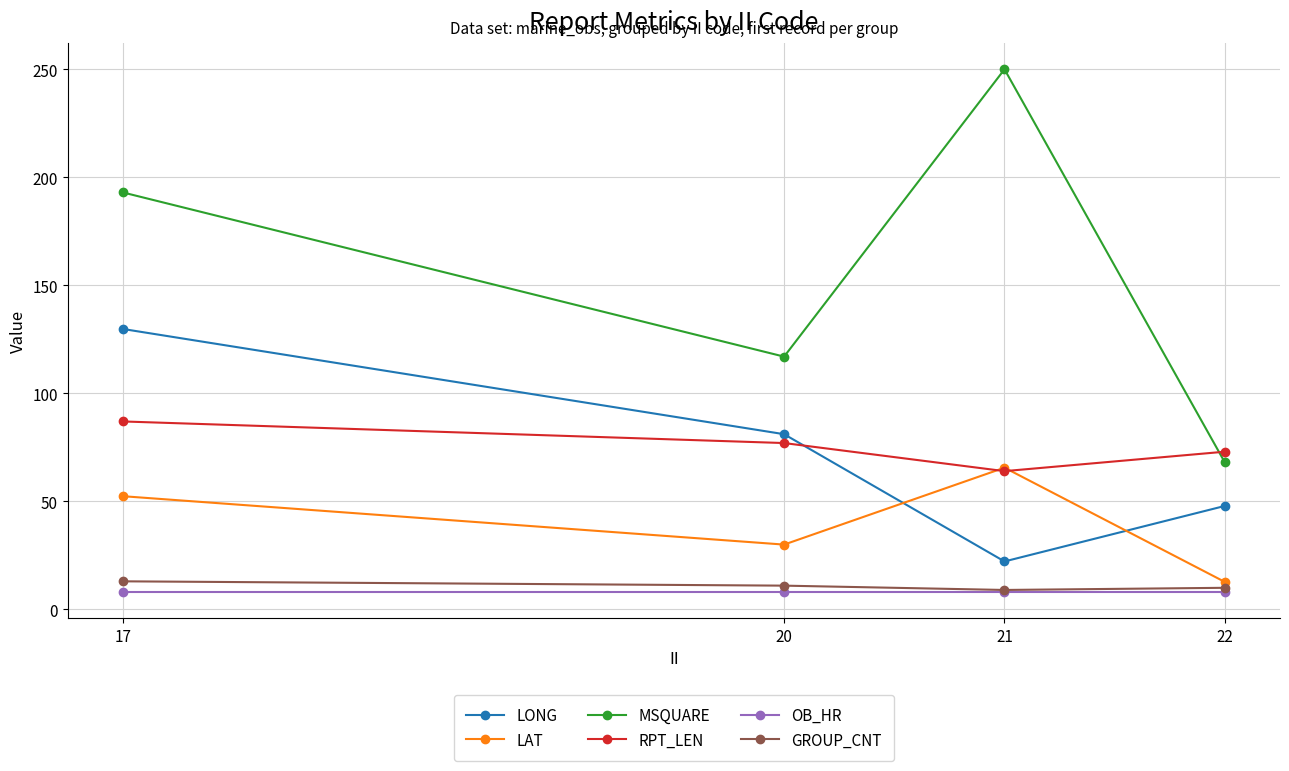

Where do LAT and RPT_LEN first cross each other?

20 and 21